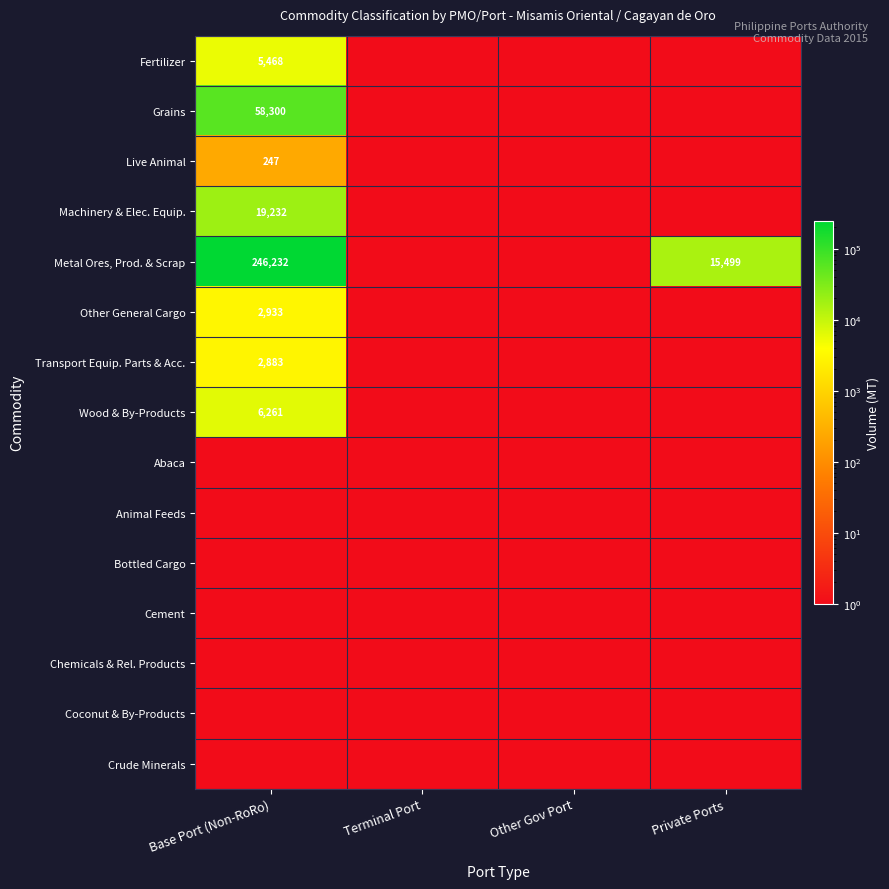

The value of Wood & By-Products at Base Port (Non-RoRo) is 6261. True or false?

True